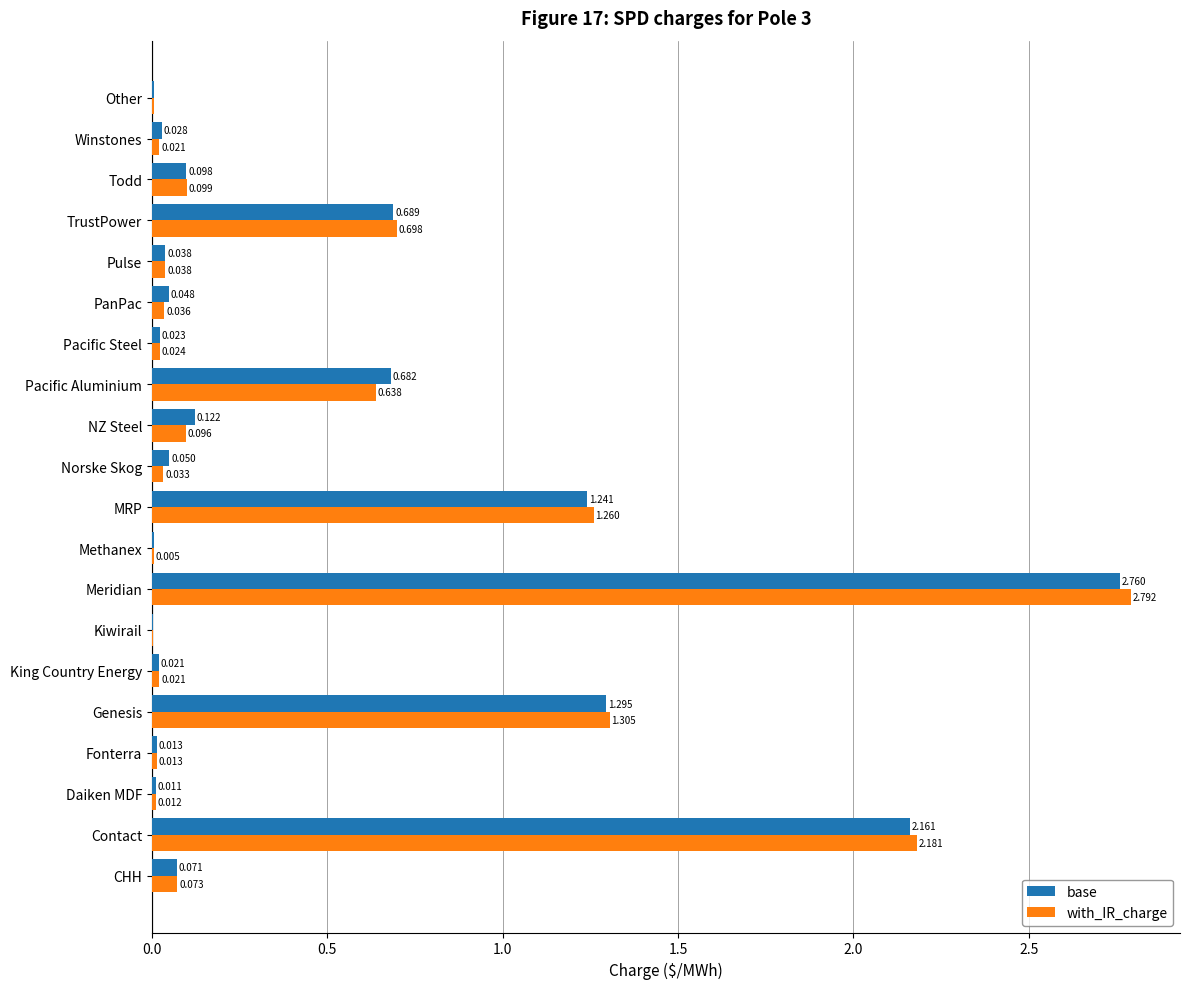

How many series are shown in this chart?

2